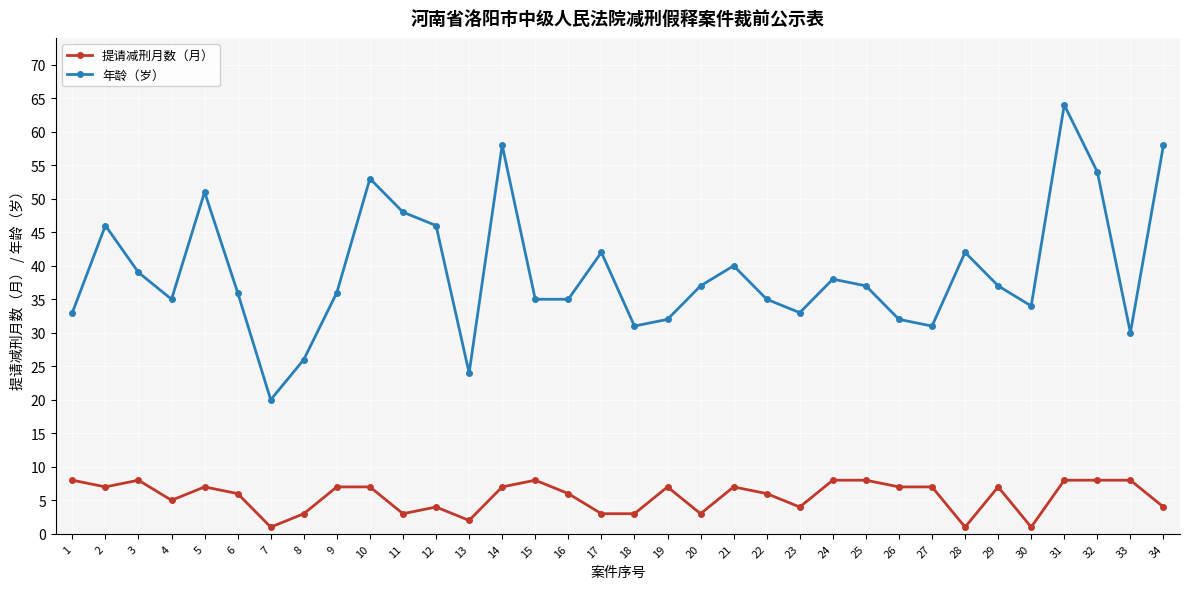

Which series has the widest spread of values?

年龄（岁）